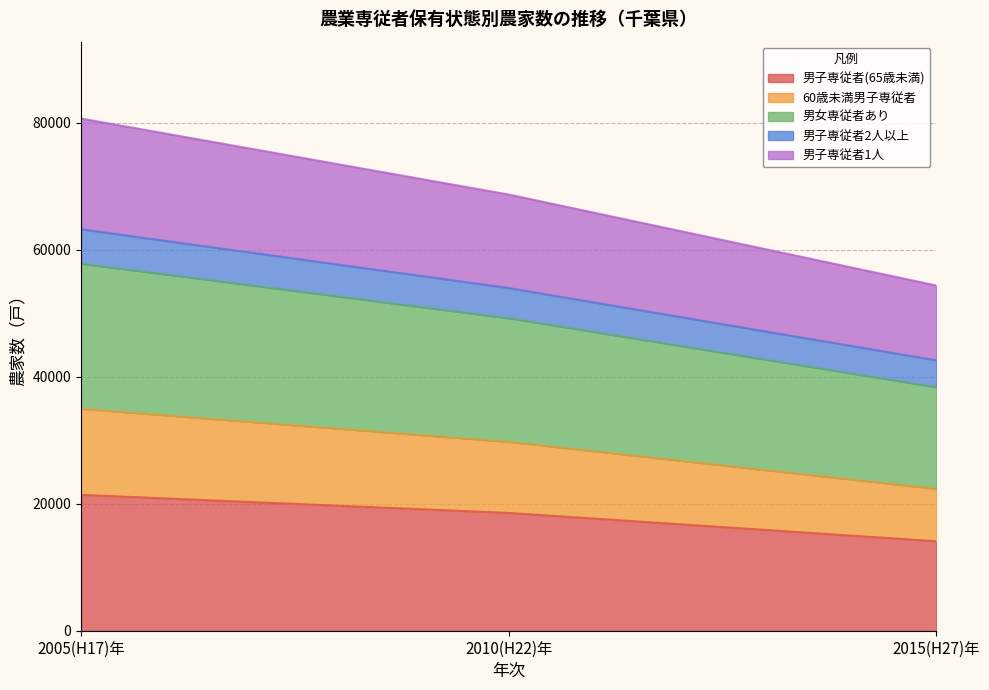

Between 2005(H17)年 and 2010(H22)年, which series saw the biggest shift?

男女専従者あり